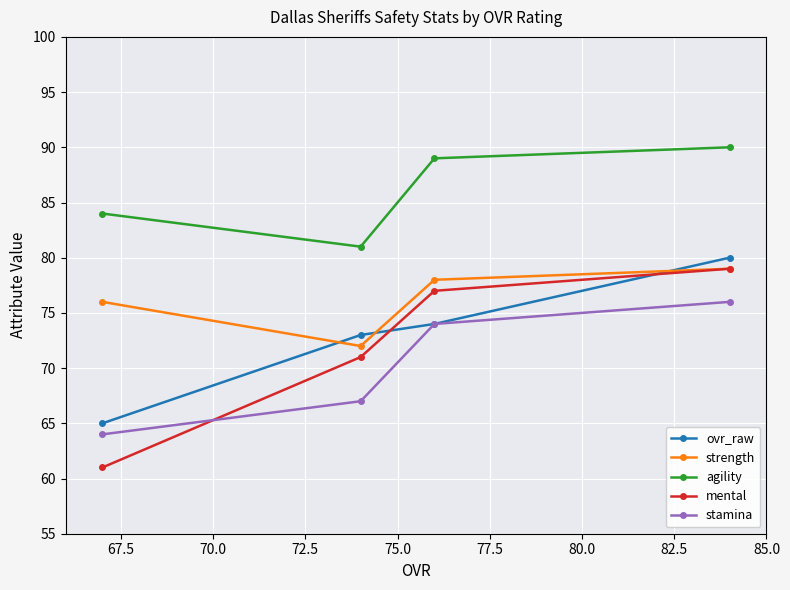

What is the maximum value for strength?

79